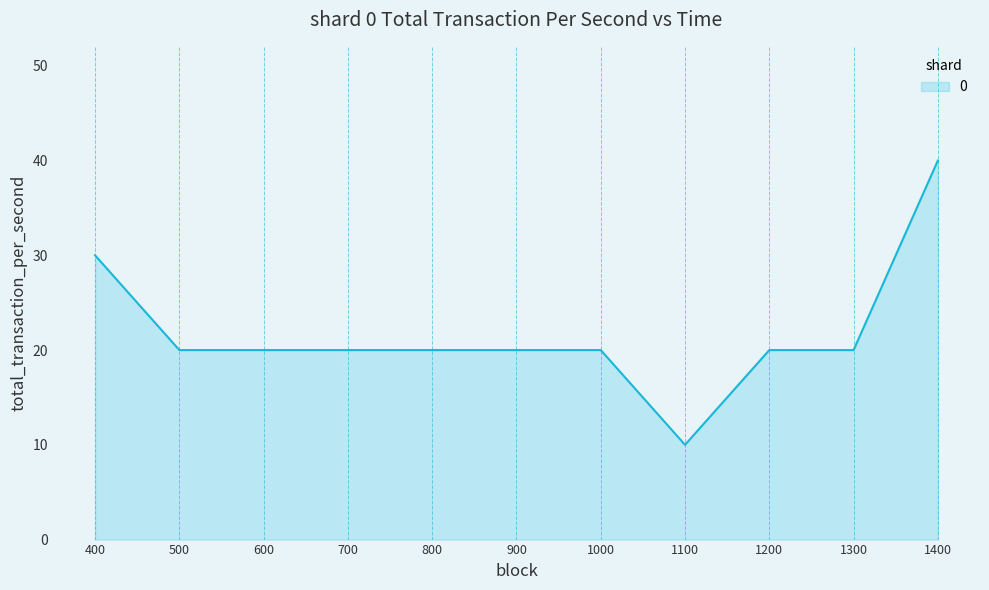

What is the ratio of the value at 700 to the value at 1300?

1.0